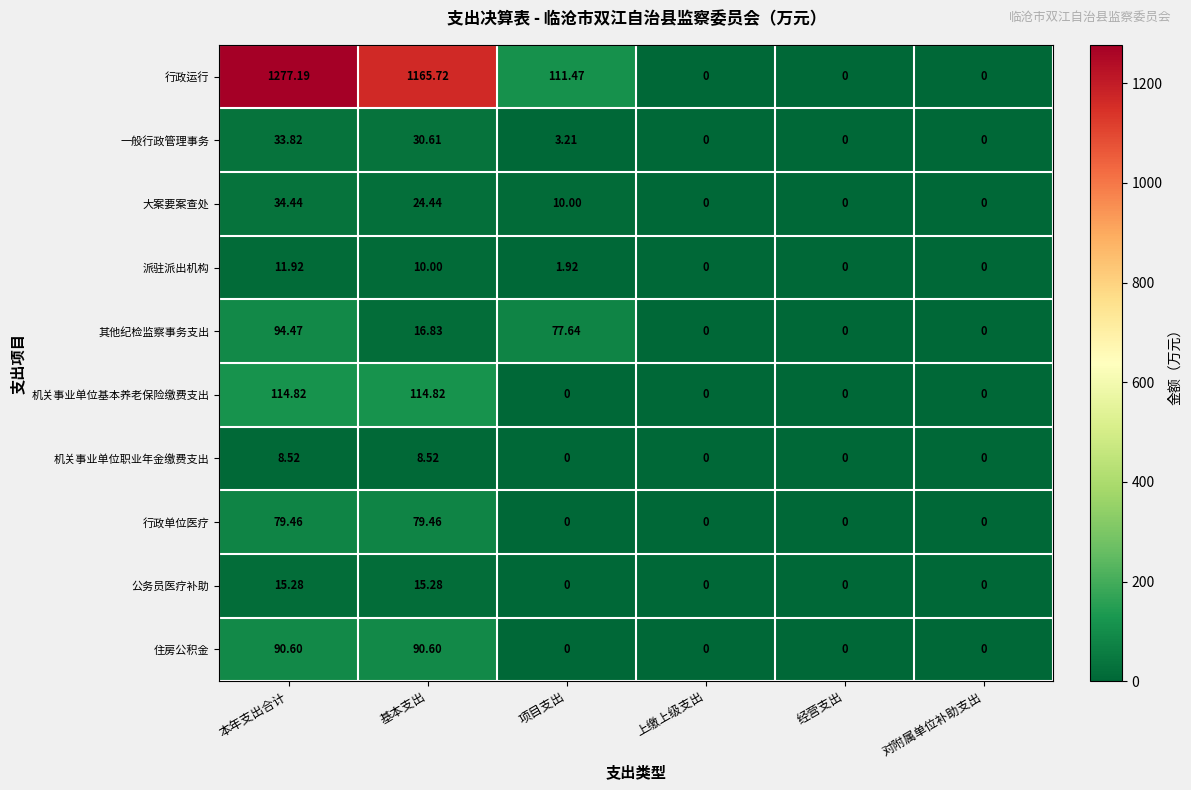

Which series has the largest range (max minus min)?

行政运行